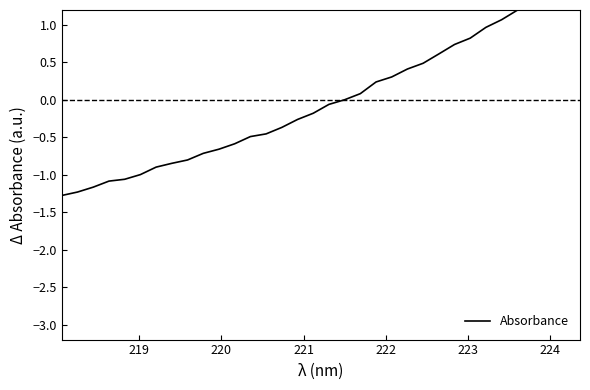

What is the value of the 22nd point from the left?

0.3